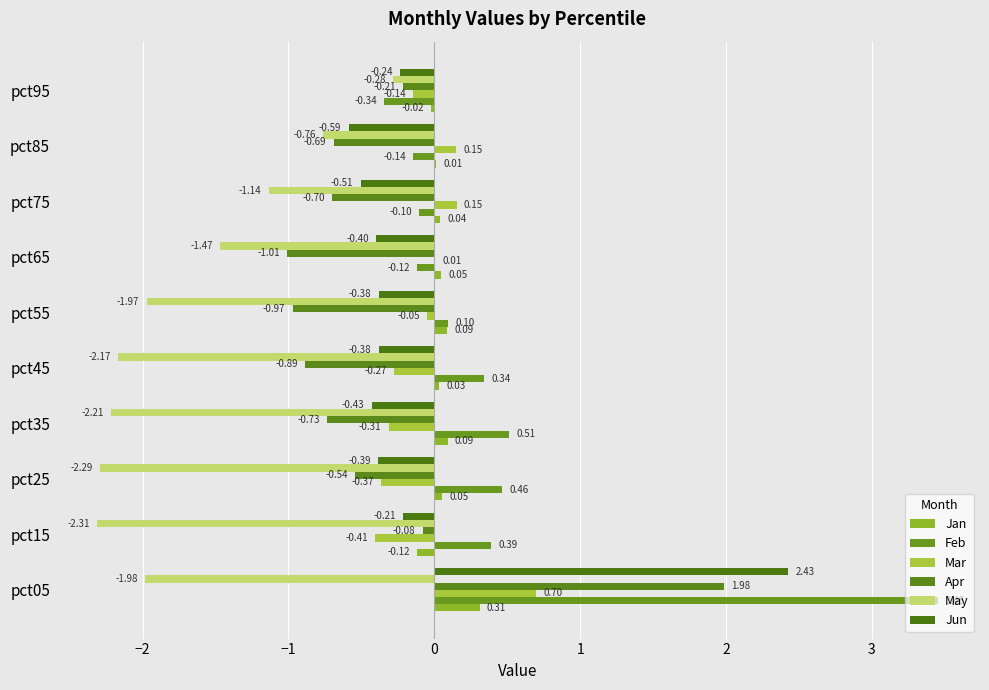

How many values in the Jan series exceed 0?

8